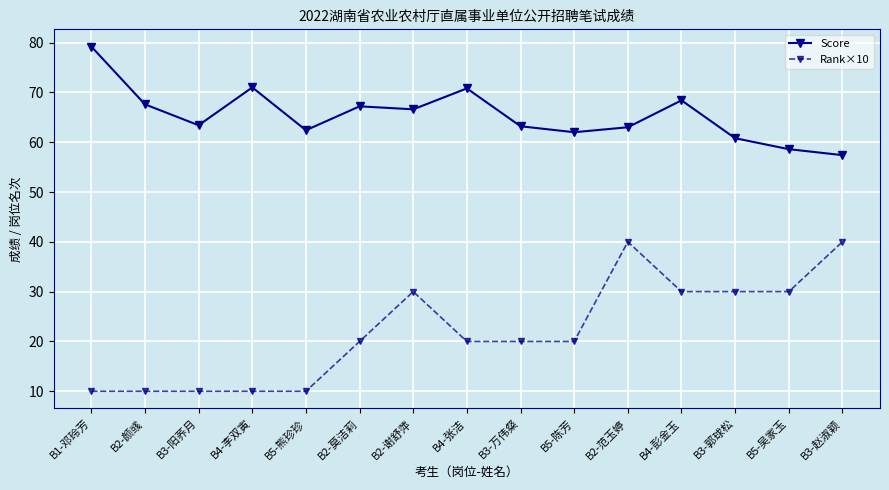

Which series has the largest range (max minus min)?

Rank×10